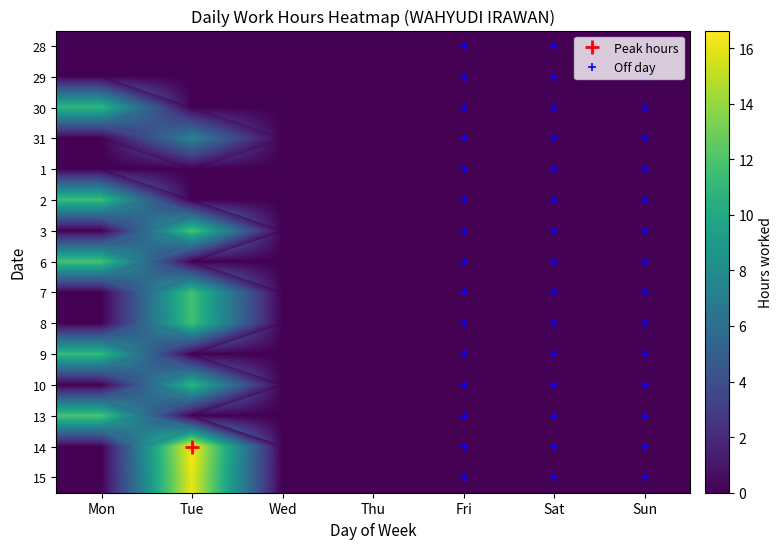

The value of 14 at Thu is 11.5. True or false?

False